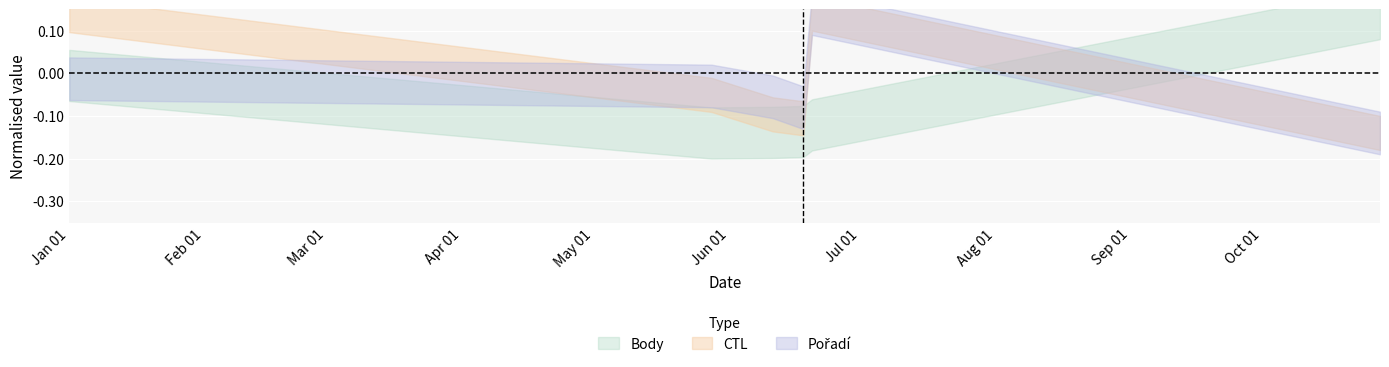

In CTL, how many points are higher than both neighbors (excluding endpoints)?

1